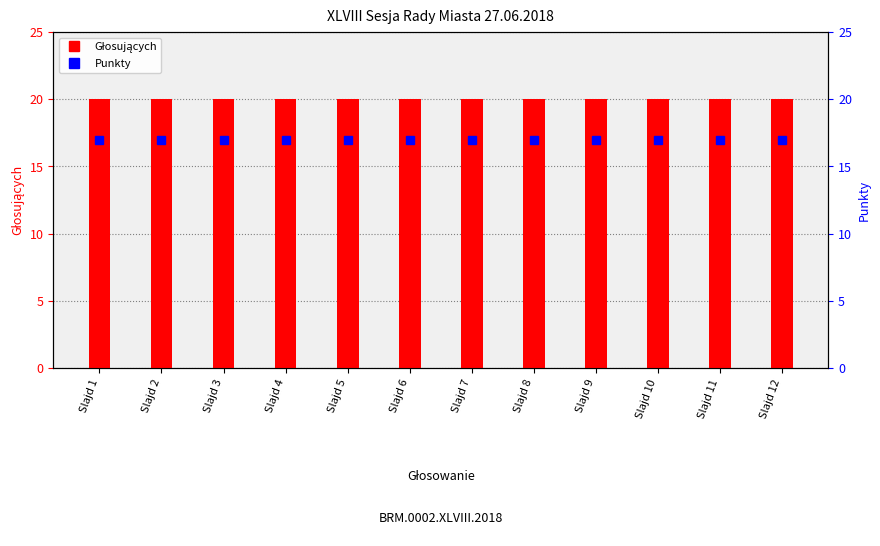

Rank the series by their maximum value, from highest to lowest.

Głosujących, Punkty